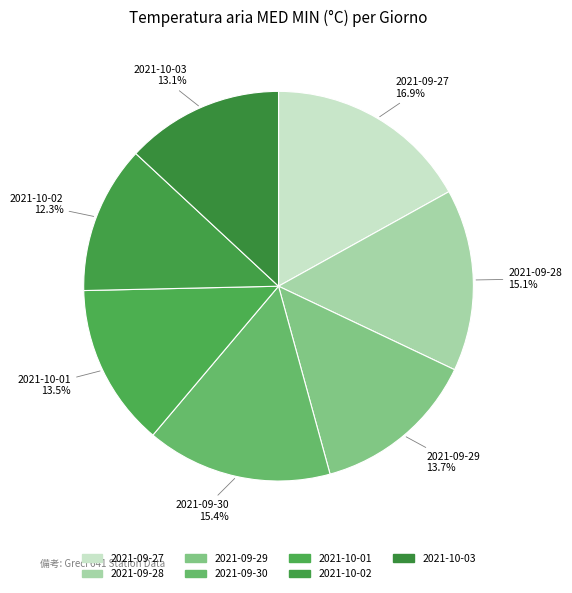

Combined, what portion of the pie is 2021-09-28 and 2021-10-01?

28.6%